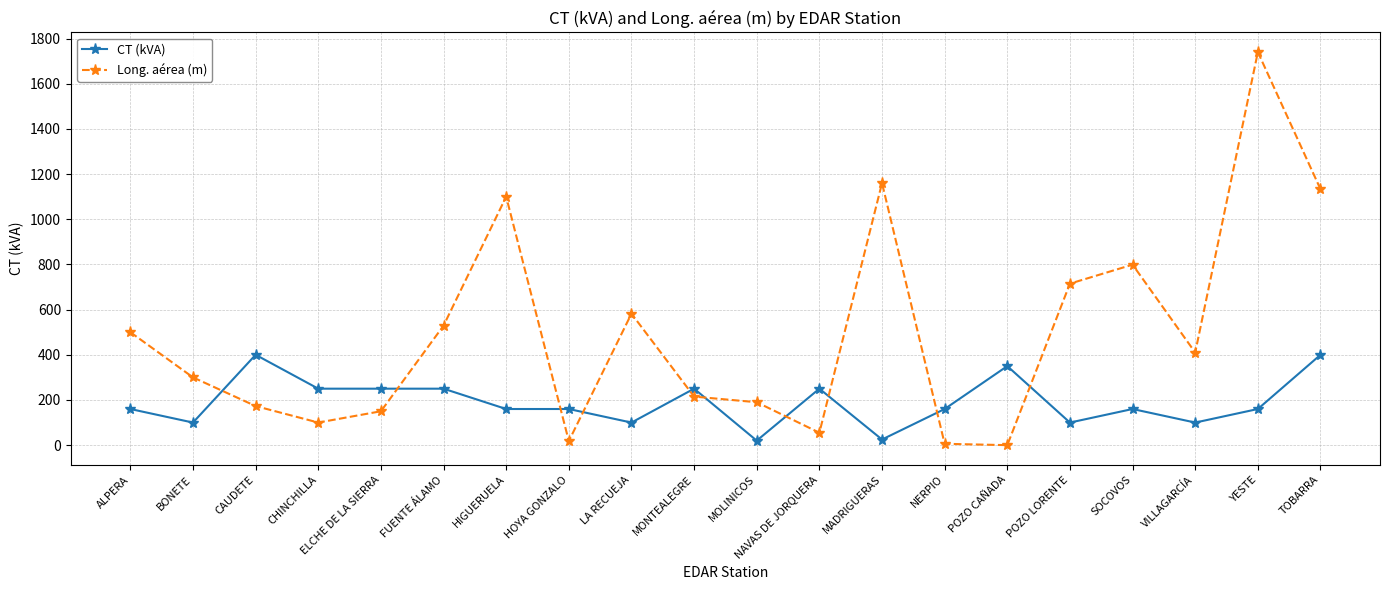

What position from the right is BONETE?

19